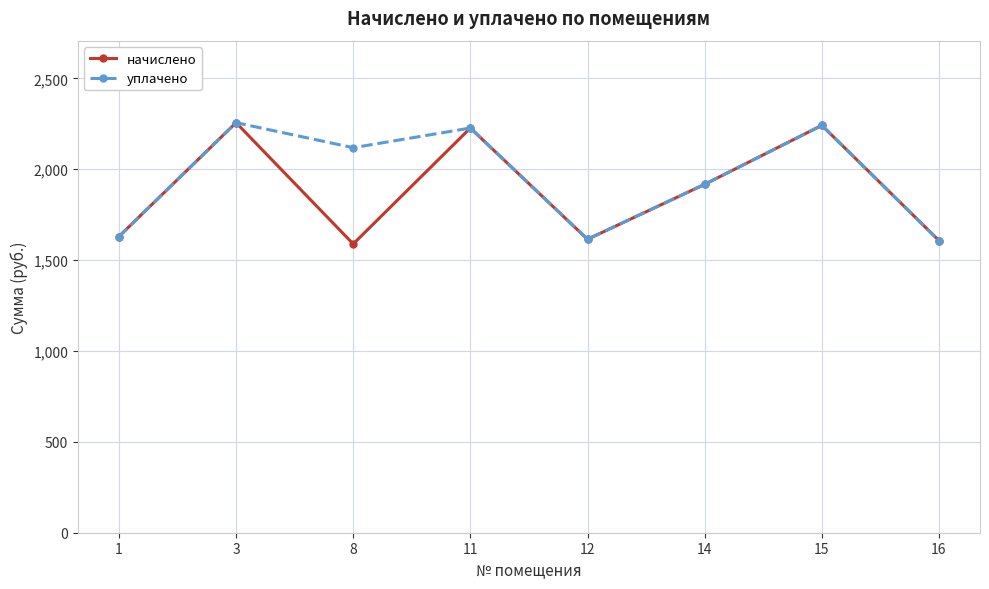

Which series has the widest spread of values?

начислено